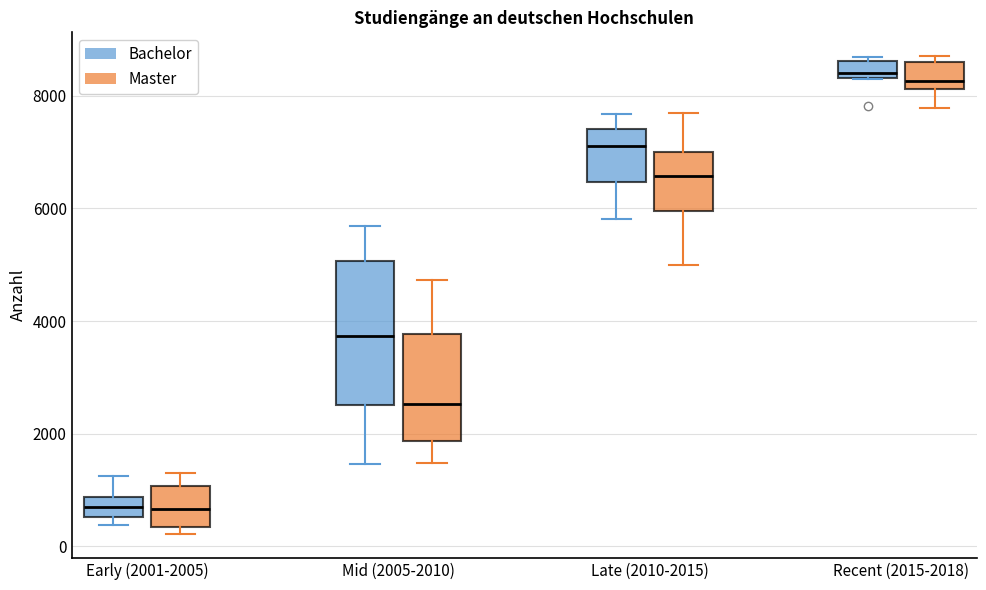

Which box is the tallest, from its lower edge to its upper edge?

Mid (2005-2010) (Bachelor)